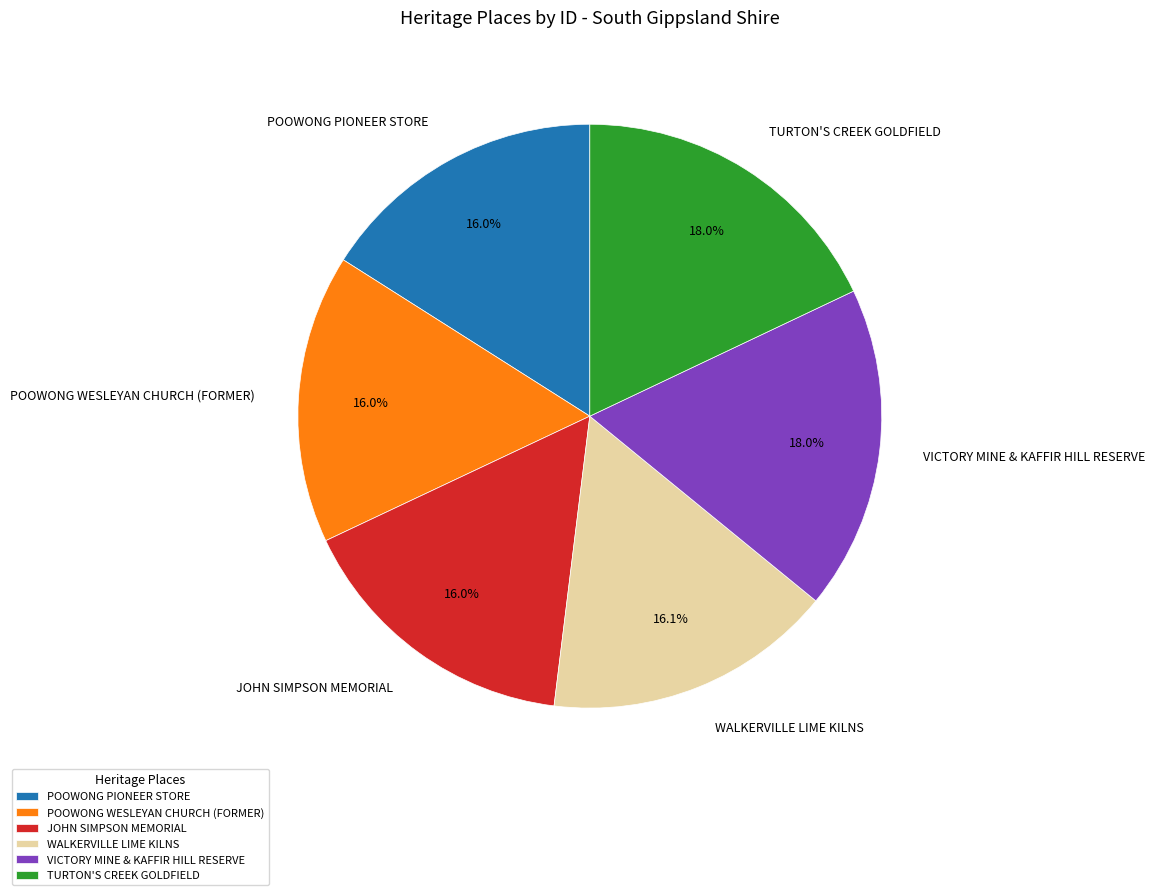

How much of the chart is everything except WALKERVILLE LIME KILNS?

83.9%